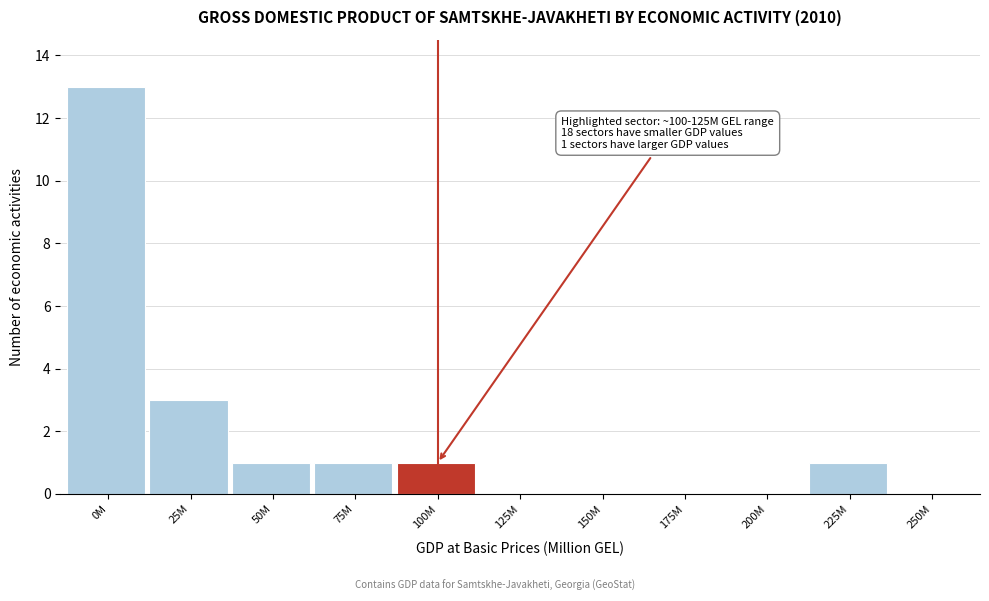

Reading left to right, transcribe all the data shown in this chart.

0M=13	25M=3	50M=1	75M=1	100M=1	125M=0	150M=0	175M=0	200M=0	225M=1	250M=0